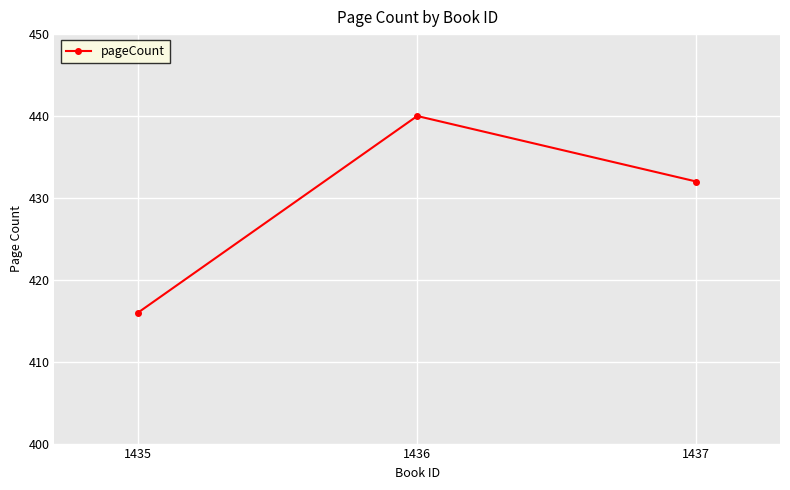

What is the change in value from 1435 to 1437?

+16